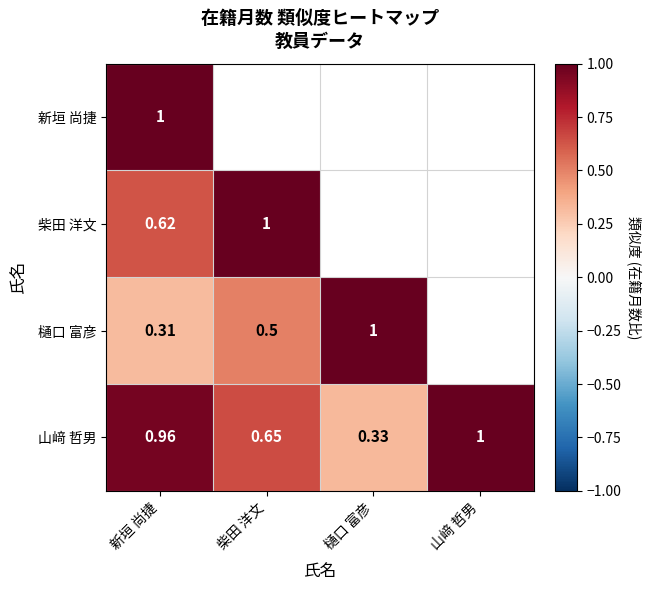

Rank the series at 新垣 尚捷 from lowest to highest value.

樋口 富彦, 柴田 洋文, 山﨑 哲男, 新垣 尚捷